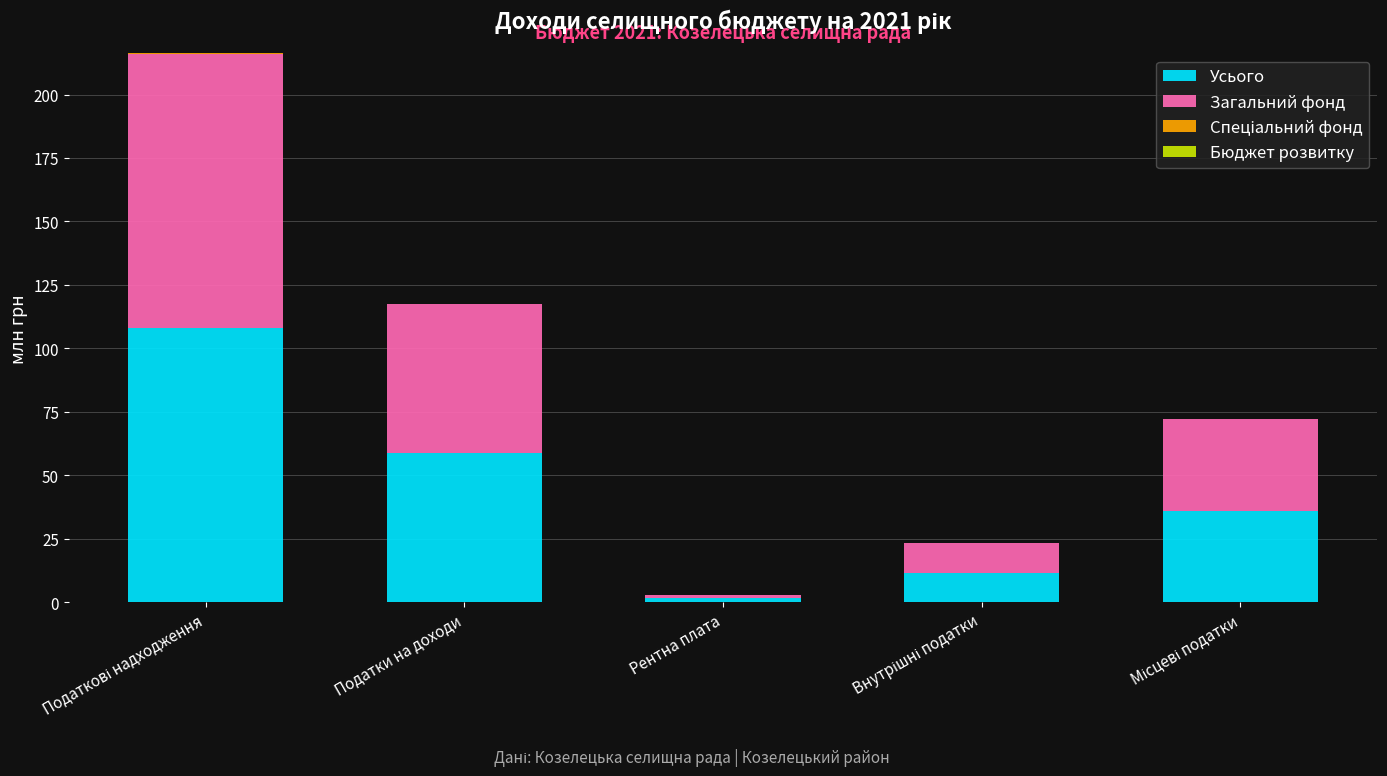

Where is Усього nearest to the value 54?

Податки на доходи